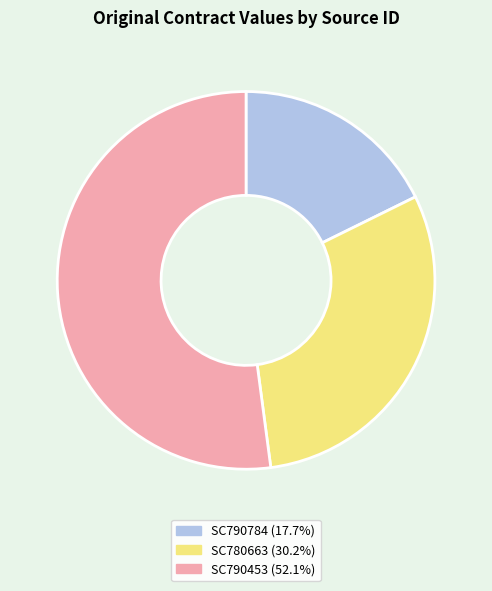

Is the sum of SC780663 and SC790784 greater than half?

No